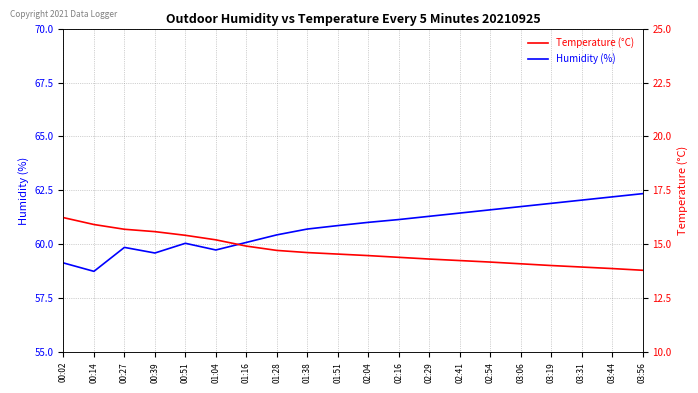

True or false: Humidity (%) has more than 1 points higher than both neighbors.

True